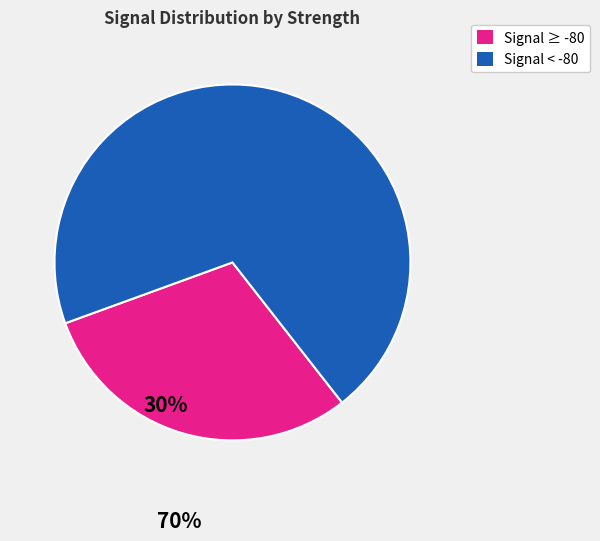

Combined, do Signal < -80 and Signal ≥ -80 account for over 50%?

Yes